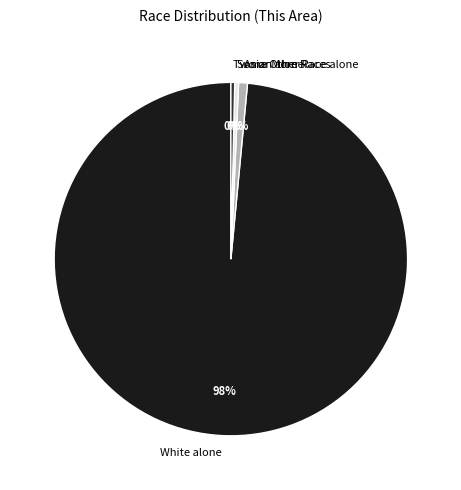

The Two or More Races slice represents 11% of the pie. True or false?

False